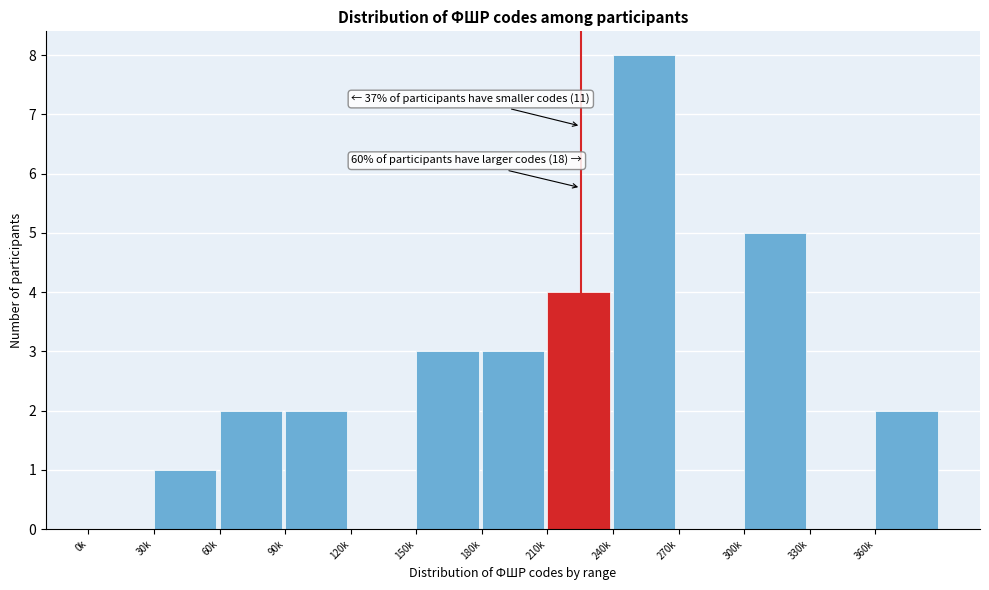

Reading left to right, transcribe all the data shown in this chart.

0k=0	30k=1	60k=2	90k=2	120k=0	150k=3	180k=3	210k=4	240k=8	270k=0	300k=5	330k=0	360k=2